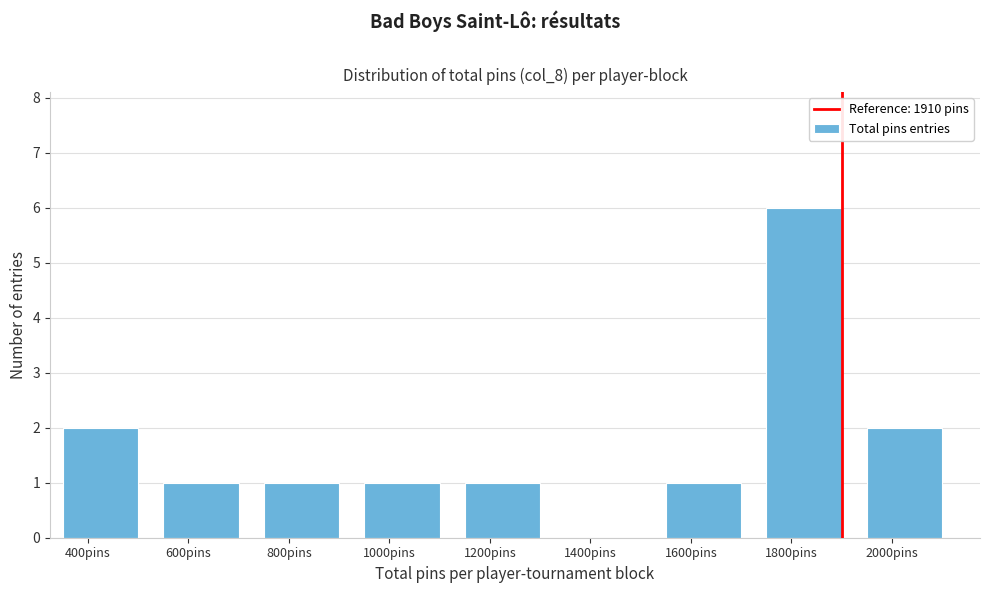

Reading left to right, list all the values displayed in this chart.

400pins=2	600pins=1	800pins=1	1000pins=1	1200pins=1	1400pins=0	1600pins=1	1800pins=6	2000pins=2